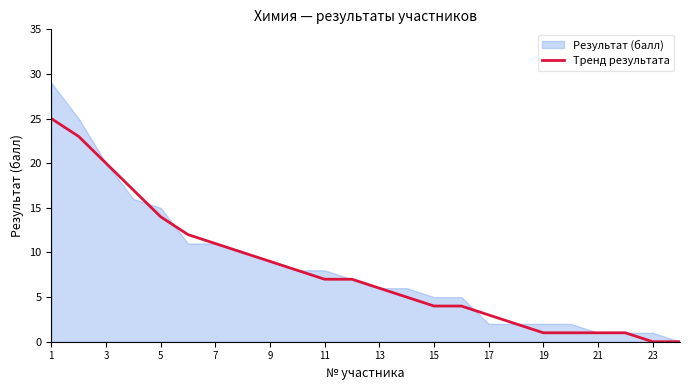

How many lines are shown in the chart?

1